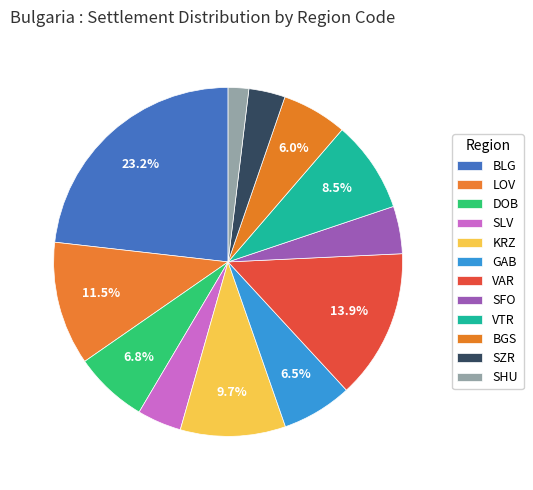

To the nearest percent, what is the average slice percentage?

8%